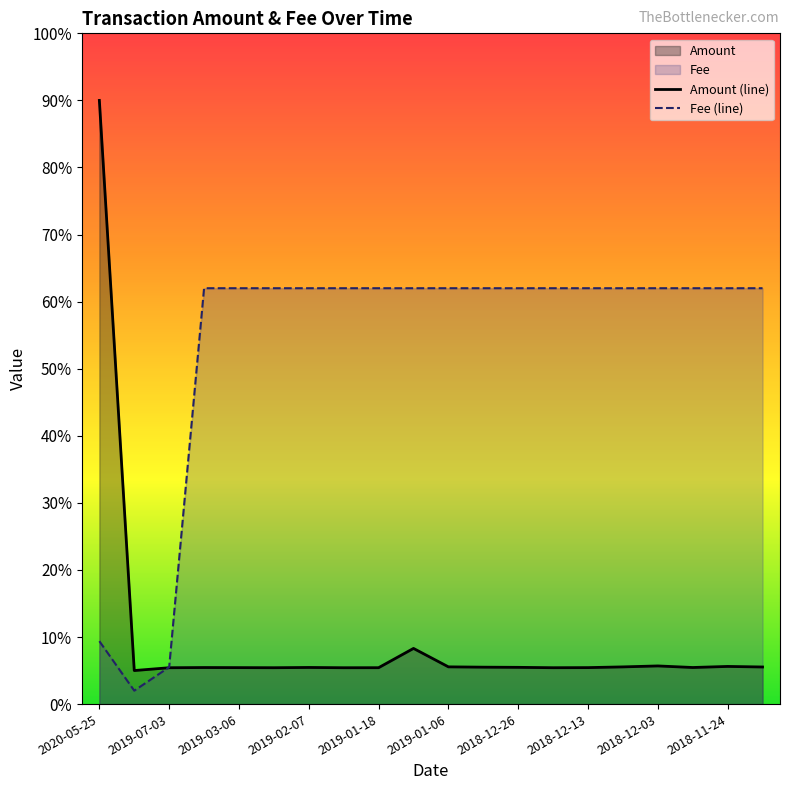

At how many categories does at least one series exceed 18?

18